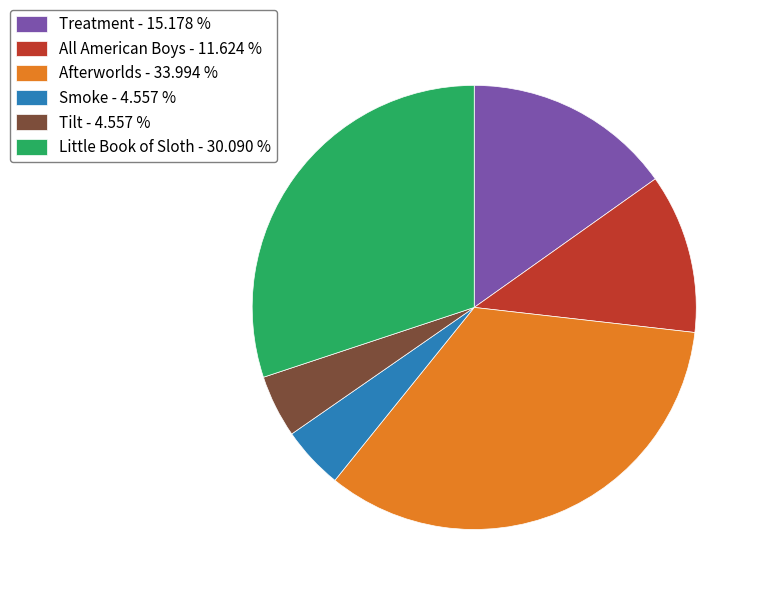

Between Treatment and Little Book of Sloth, which is larger?

Little Book of Sloth